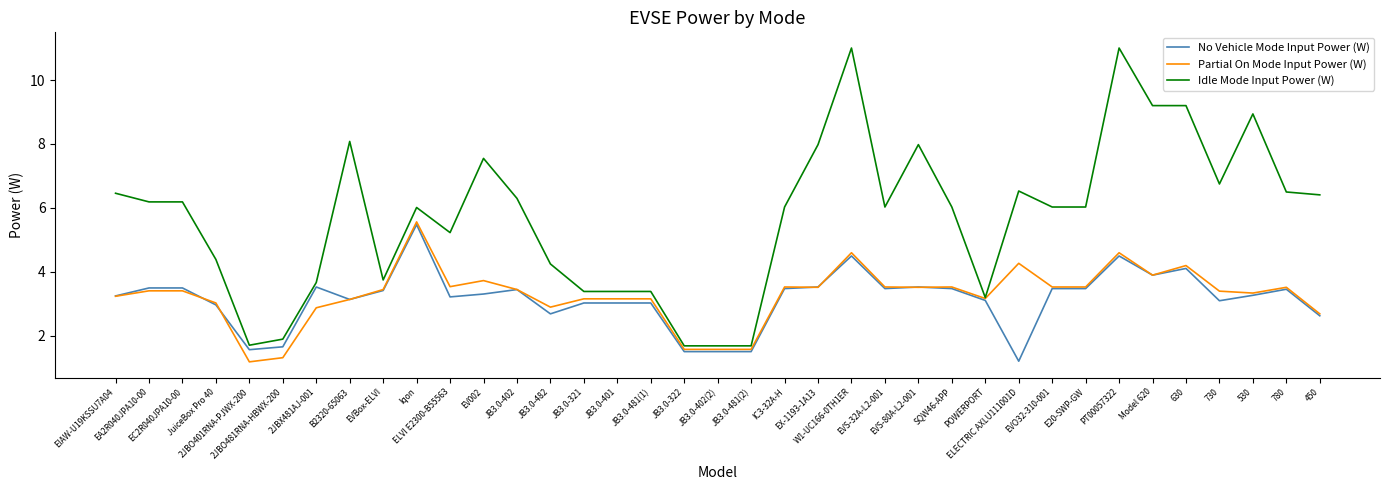

Which series has the largest range (max minus min)?

Idle Mode Input Power (W)